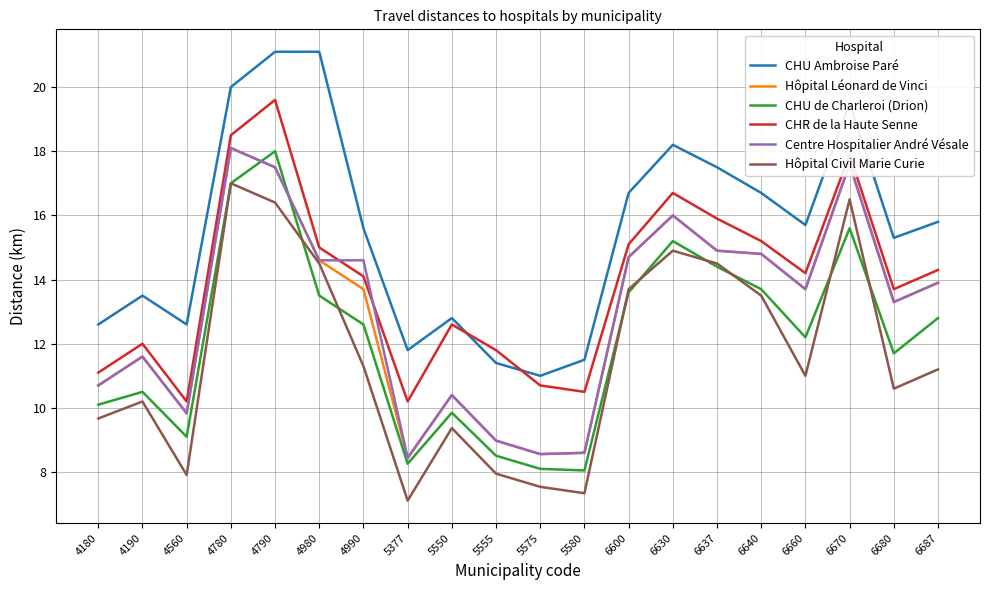

Which category has the lowest value across all series?

5377